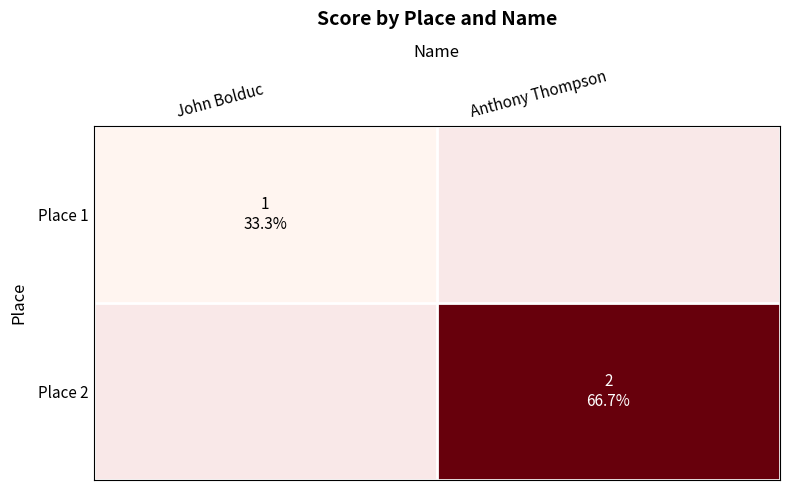

At how many categories does at least one series exceed 1?

1